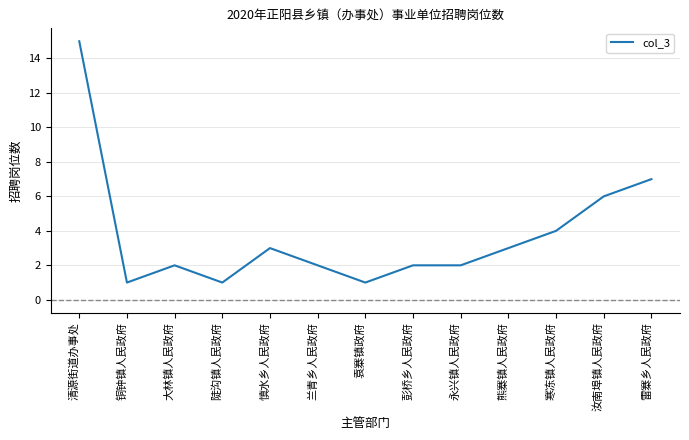

What is the ratio of the value at 熊寨镇人民政府 to the value at 兰青乡人民政府?

1.5